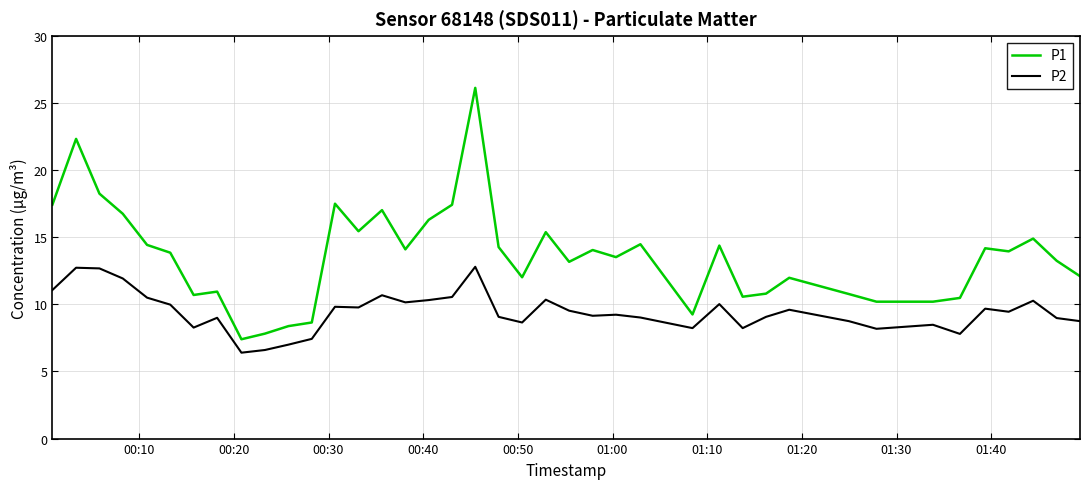

What are all the series names shown in the legend?

P1, P2